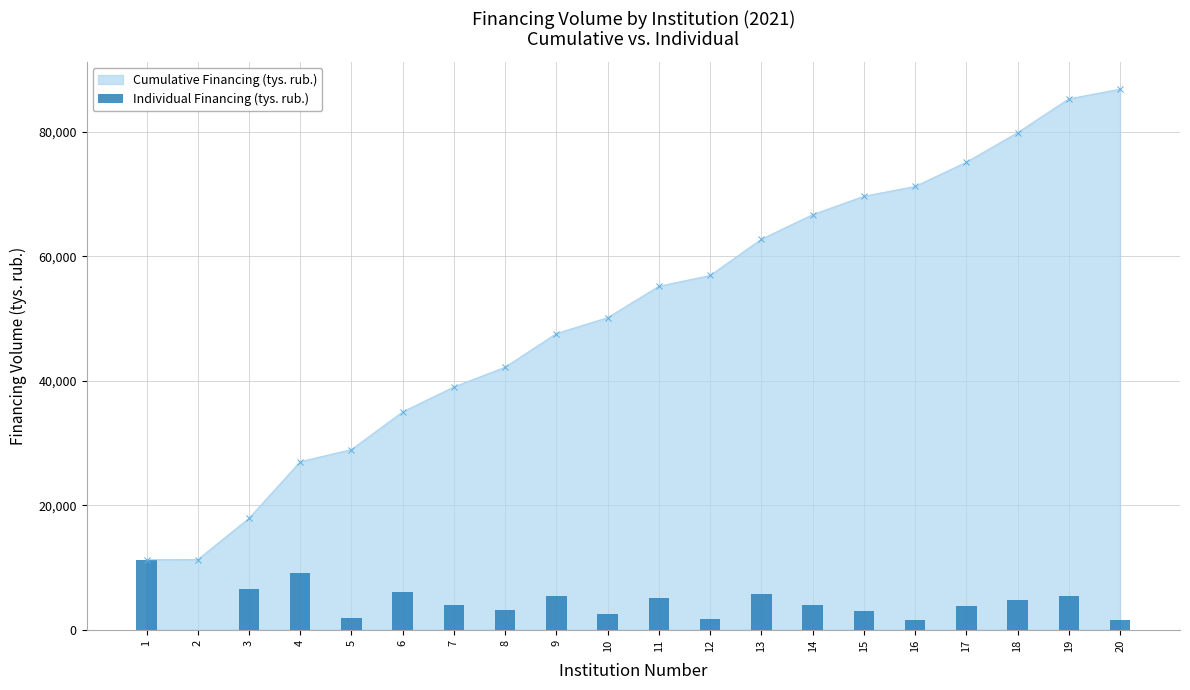

What is the maximum value for Cumulative Financing (tys. rub.)?

86881.7